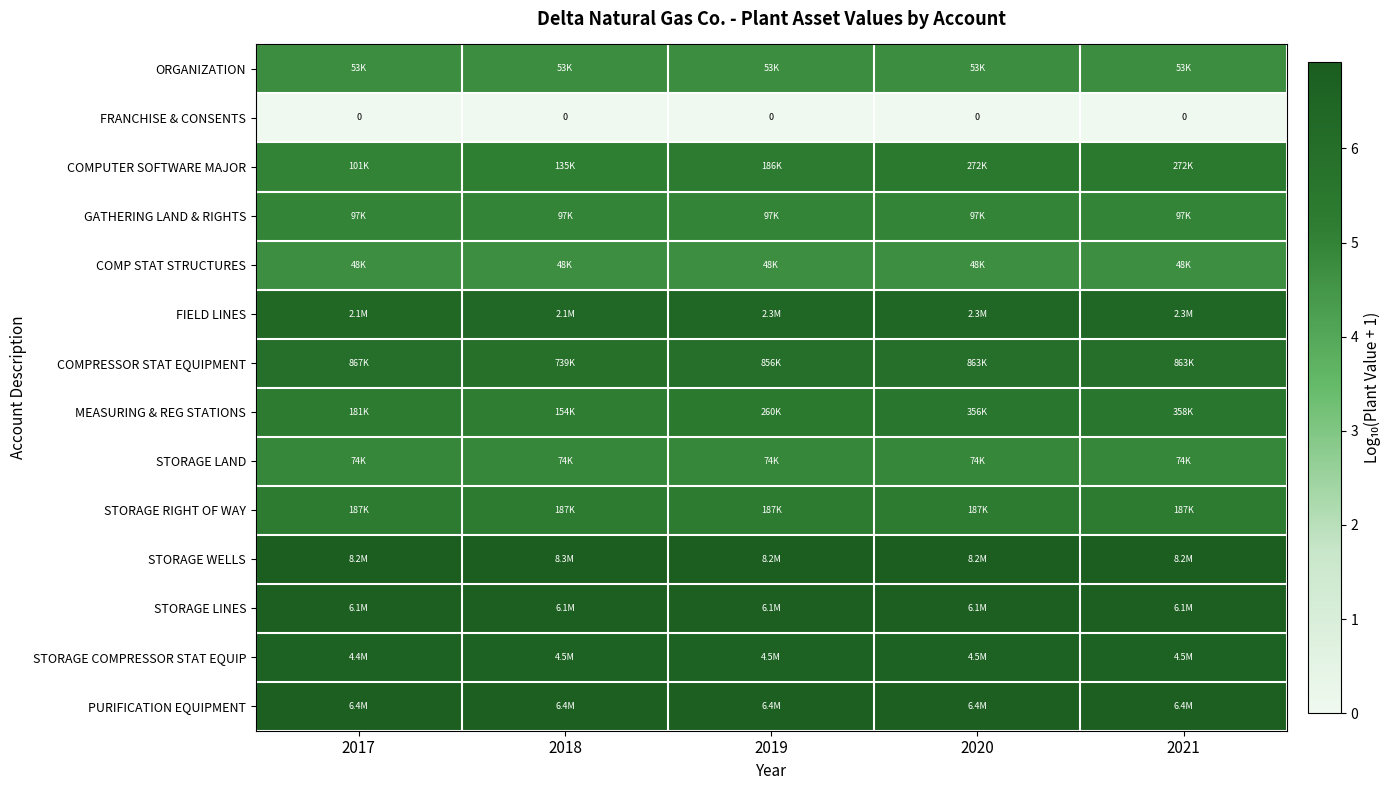

Where is STORAGE RIGHT OF WAY nearest to the value 5?

2017